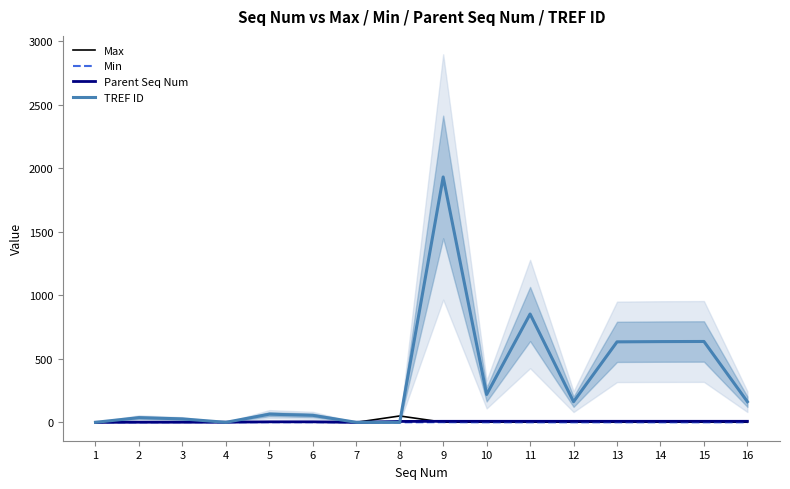

True or false: TREF ID has more than 1 interior local peaks.

True